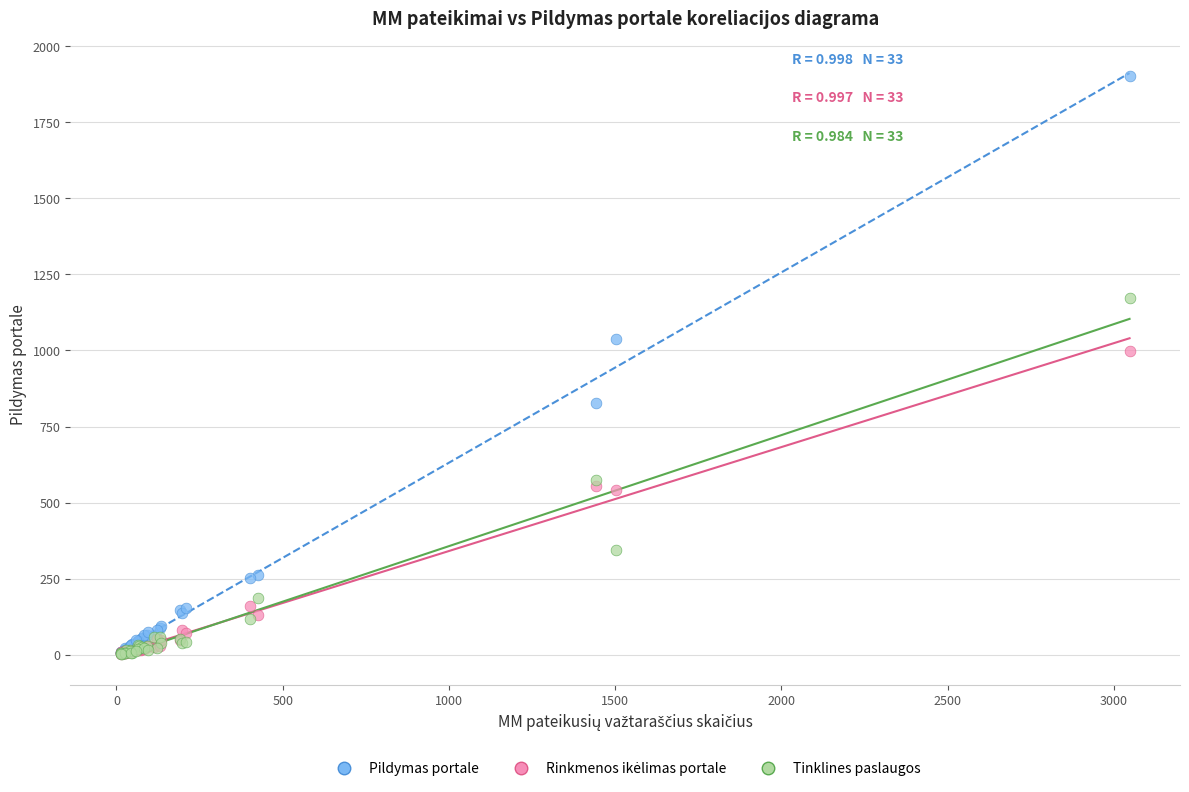

Across all series, what Y value is closest to 951?

997